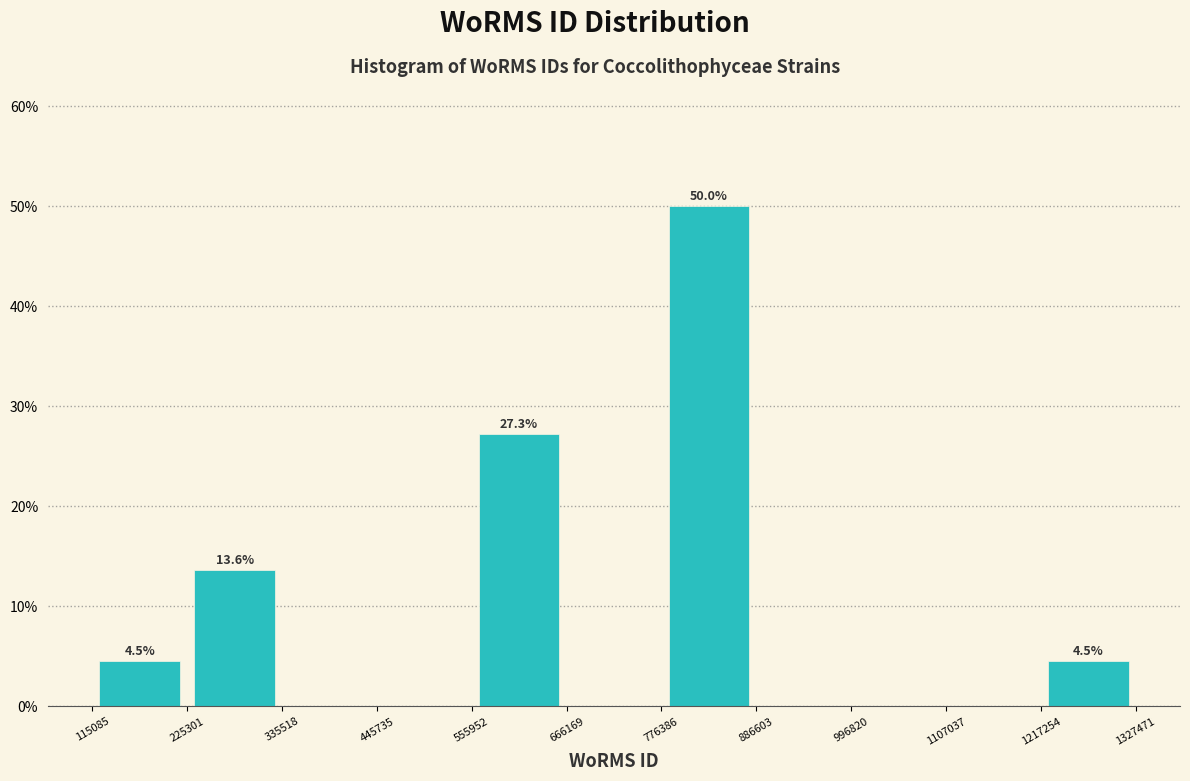

Which range on the x-axis has the tallest bar?

776386 to 886603